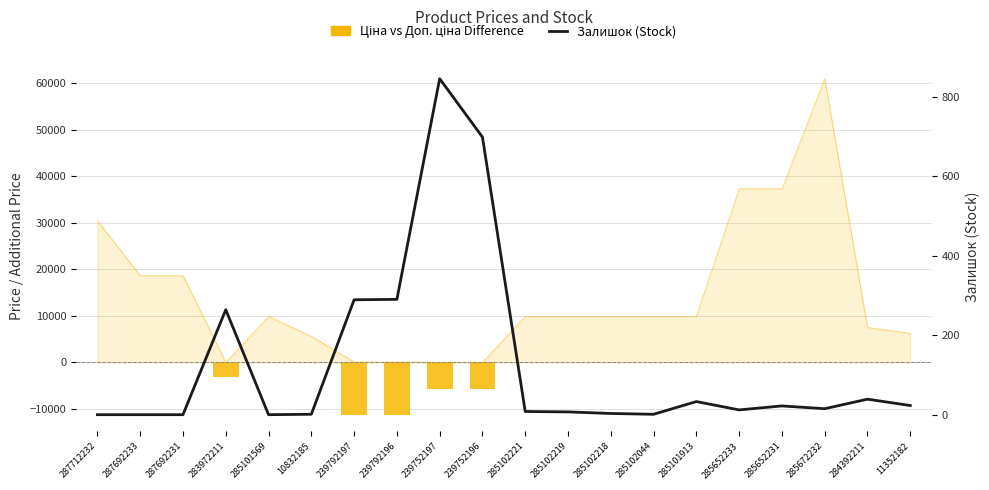

Reading left to right, what are all the values shown in this chart?

Ціна vs Доп. ціна Difference: 0.0	0.0	0.0	-3172.9	0.0	0.0	-11220.7	-11220.7	-5610.3	-5610.3	0.0	0.0	0.0	0.0	0.0	0.0	0.0	0.0	0.0	0.0
Залишок (Stock): 0.0	0.0	0.0	264.0	0.0	1.0	289.0	290.0	845.0	698.0	8.0	7.0	3.0	1.0	33.0	12.0	22.0	15.0	39.0	23.0